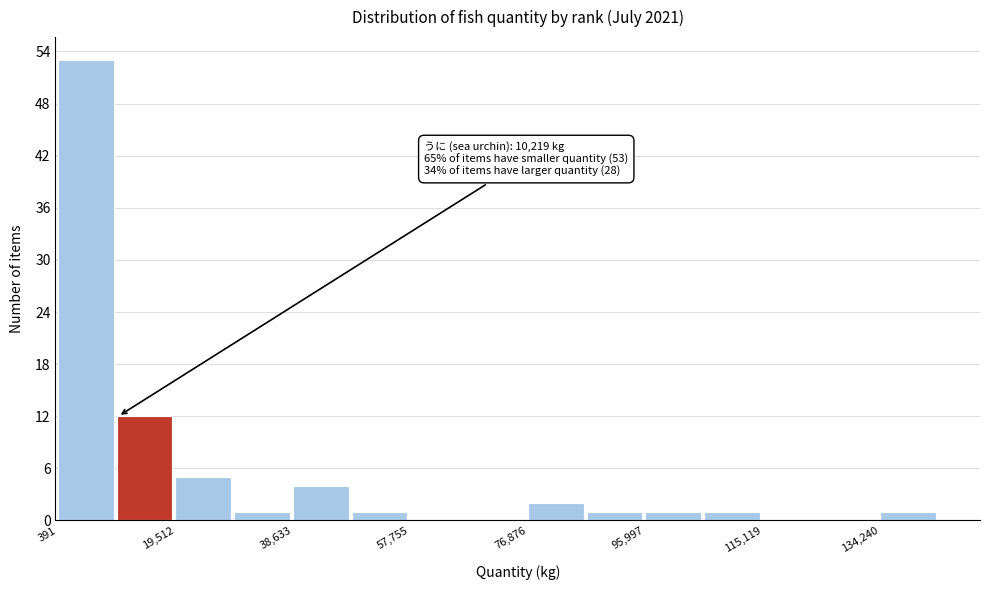

Over which range of the x-axis is the bar tallest?

0 to 10000